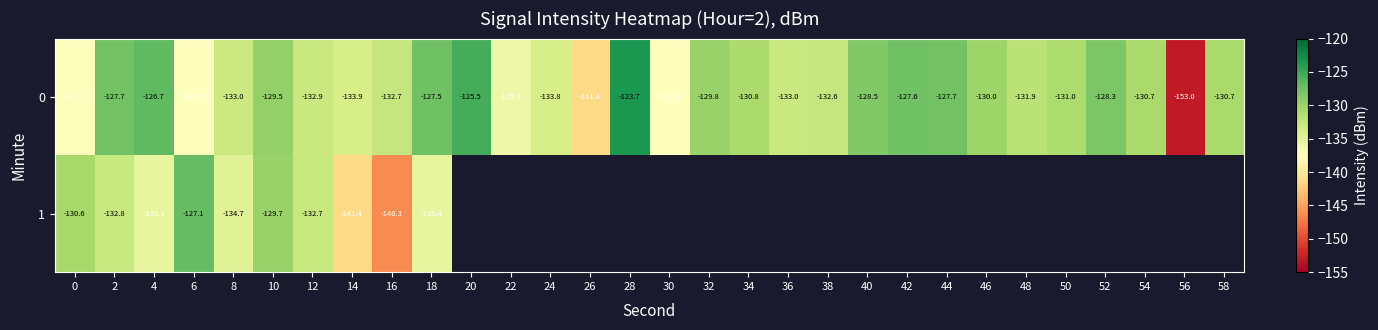

Rank the series by their maximum value, from lowest to highest.

1, 0